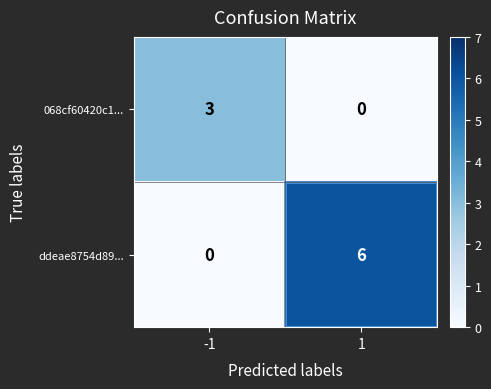

Count the number of categories in the chart.

2